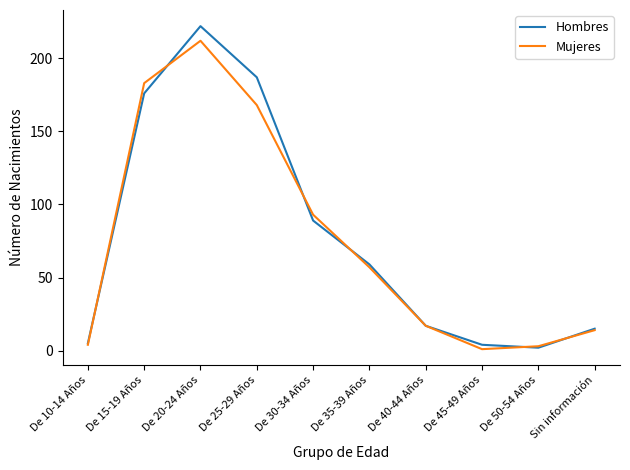

At De 20-24 Años, list the series in order from largest to smallest.

Hombres, Mujeres